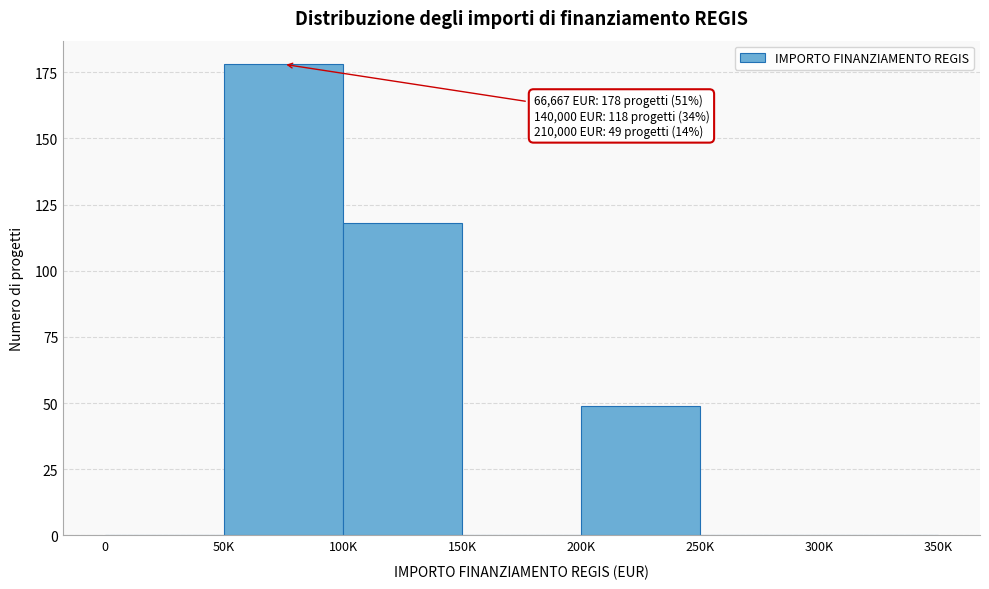

Reading left to right, list all the values displayed in this chart.

0=0	50K=178	100K=118	150K=0	200K=49	250K=0	300K=0